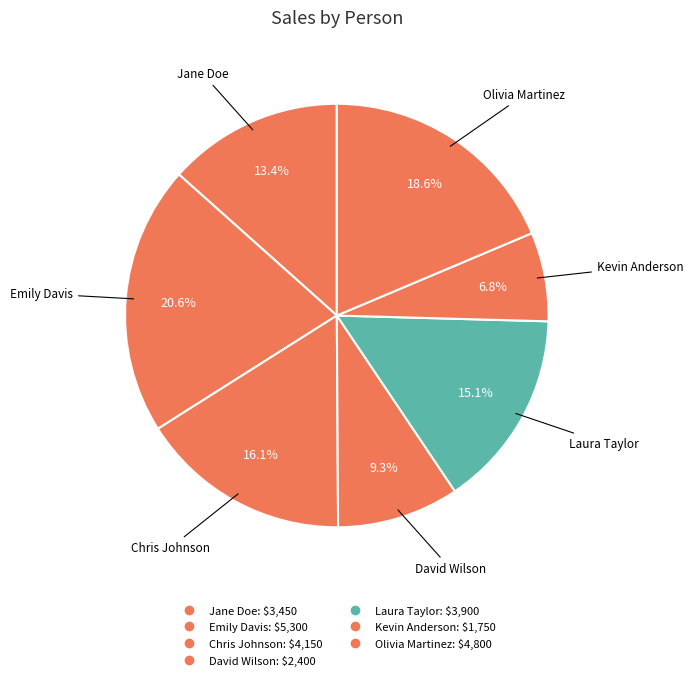

Is Kevin Anderson the majority of the pie?

No